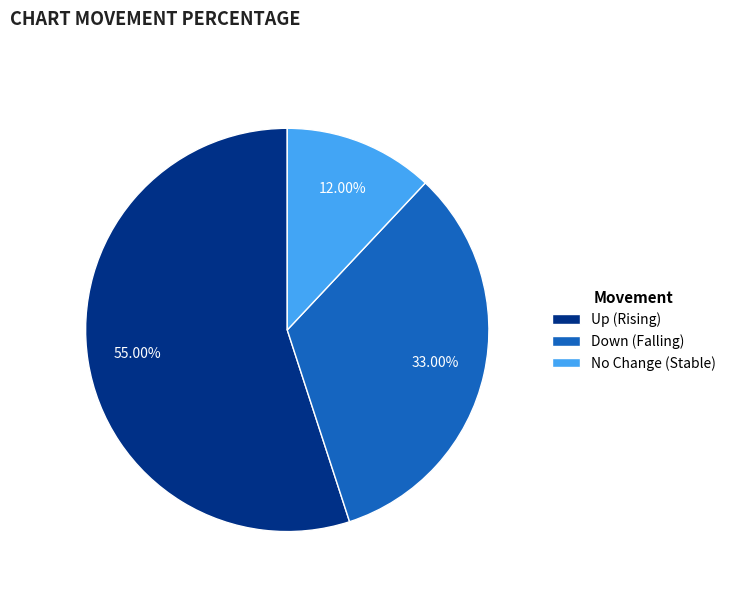

Count the number of slices in the pie.

3